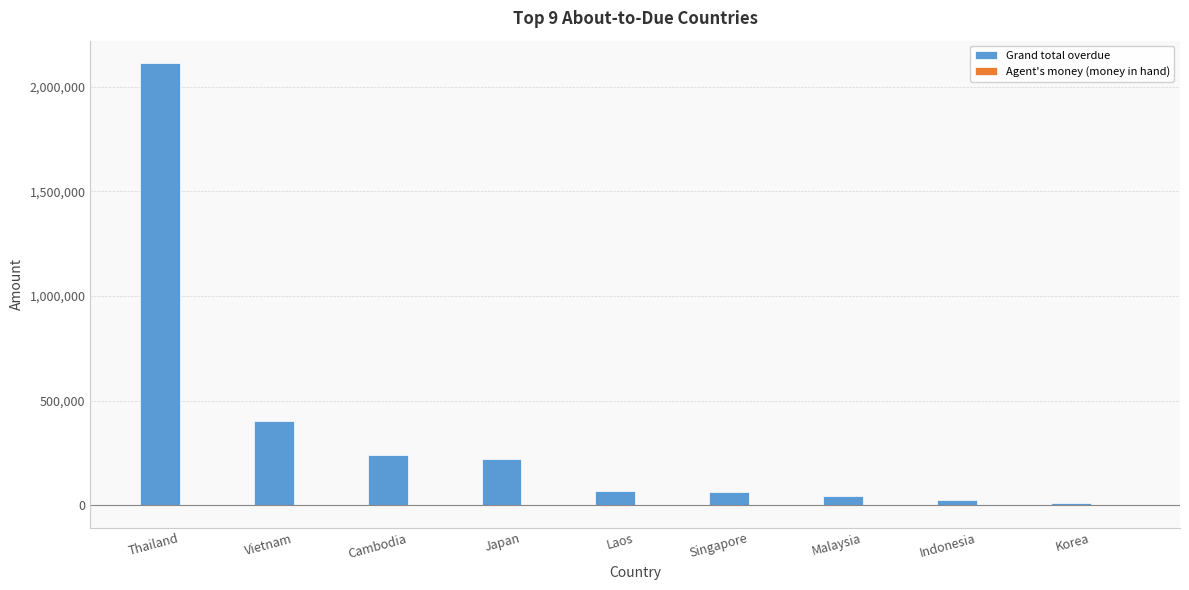

What is the total value across all series at Japan?

218926.9